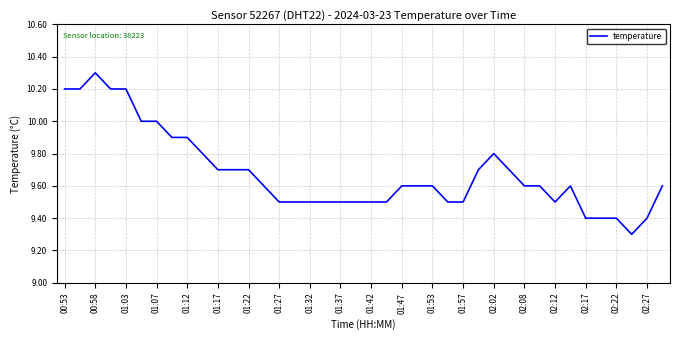

What is the smallest value displayed?

9.3